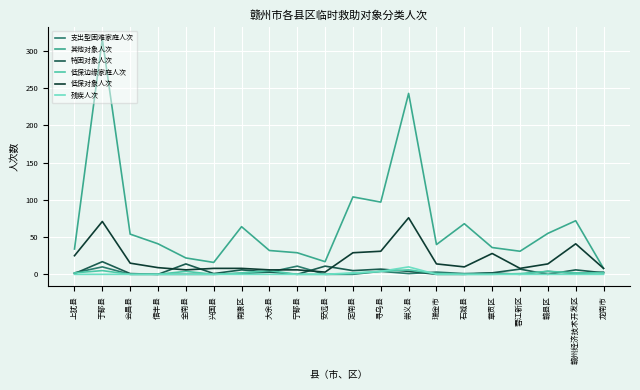

What is the difference between the 低保边缘家庭人次 values at 于都县 and 赣州经济技术开发区?

3